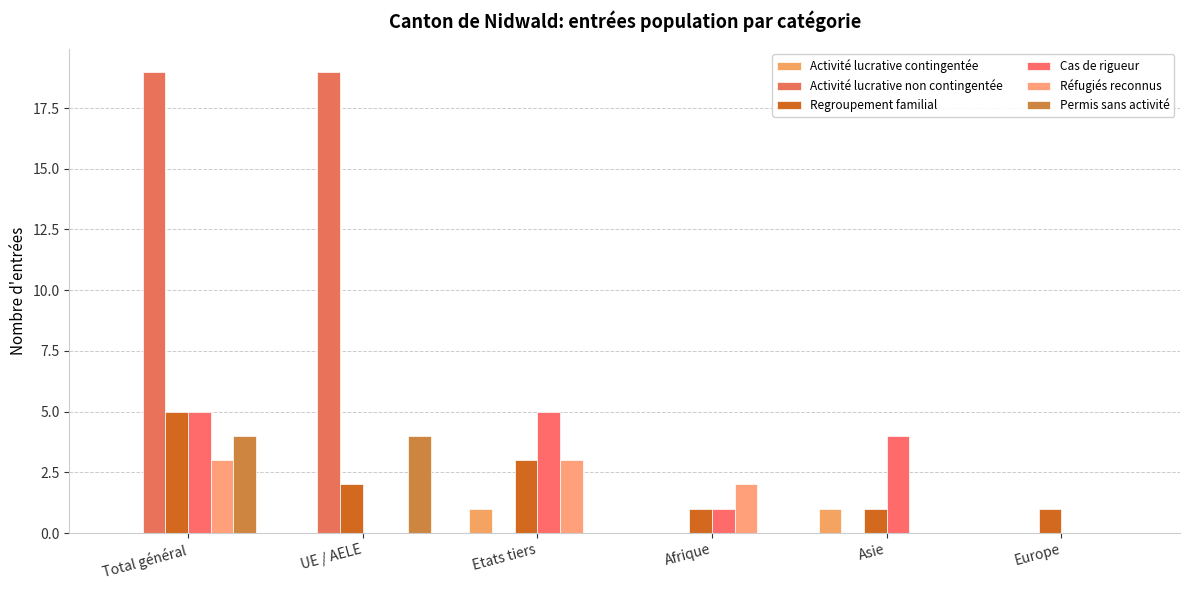

What is the total value across all series at Total général?

36